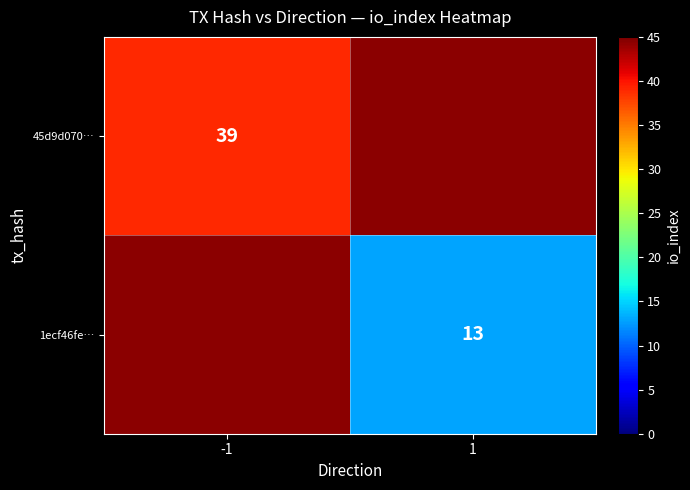

Is it true that 45d9d070… equals 39 at -1?

True